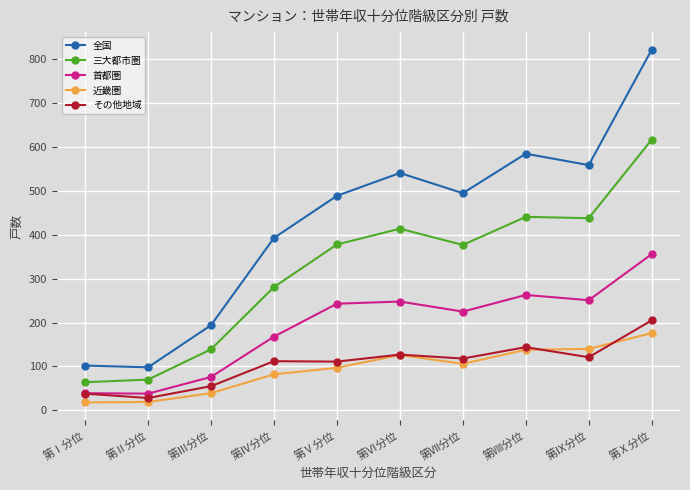

What is the label of the 9th point from the right?

第Ⅱ分位